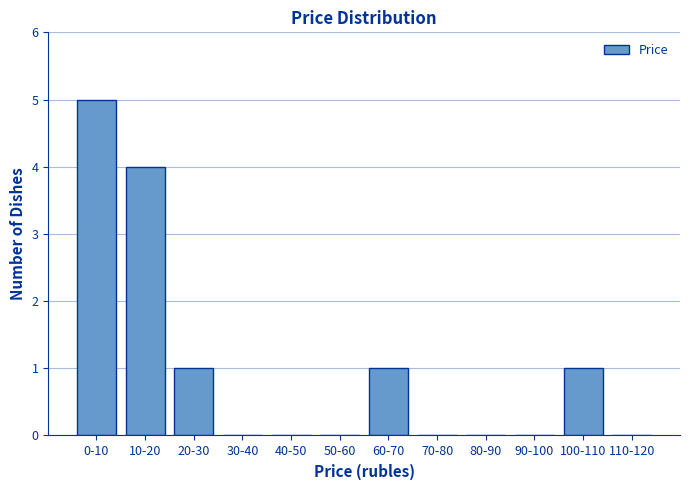

Reading left to right, transcribe all the data shown in this chart.

0-10=5	10-20=4	20-30=1	30-40=0	40-50=0	50-60=0	60-70=1	70-80=0	80-90=0	90-100=0	100-110=1	110-120=0